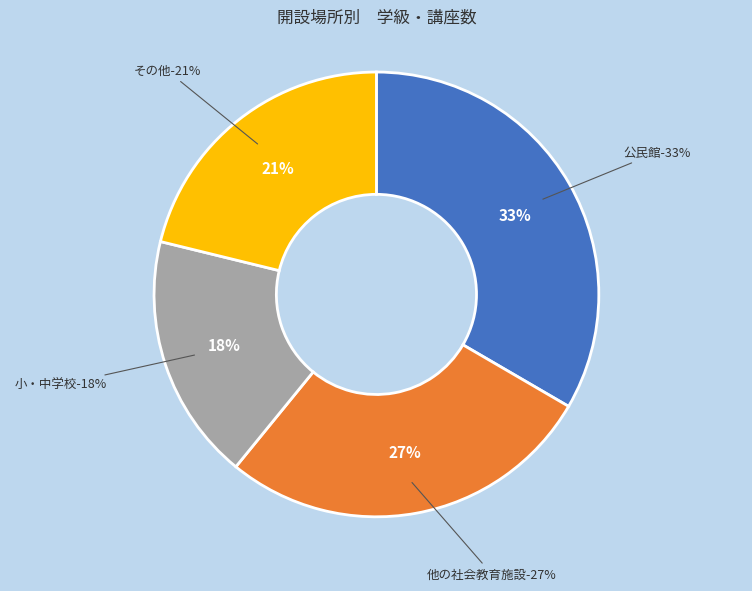

Which has a higher value, 公民館 or 小・中学校?

公民館